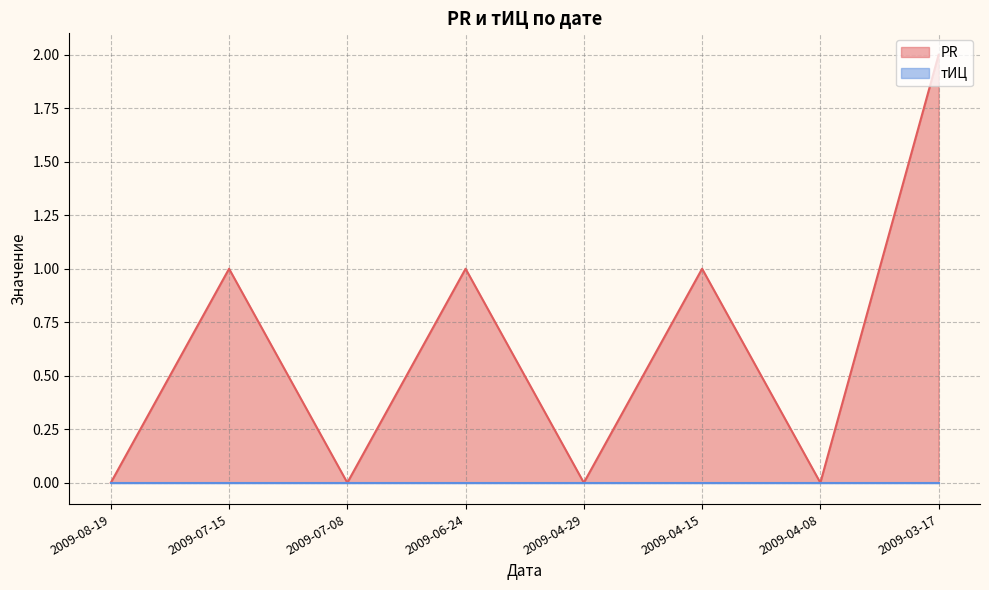

What position from the left is 2009-03-17?

8